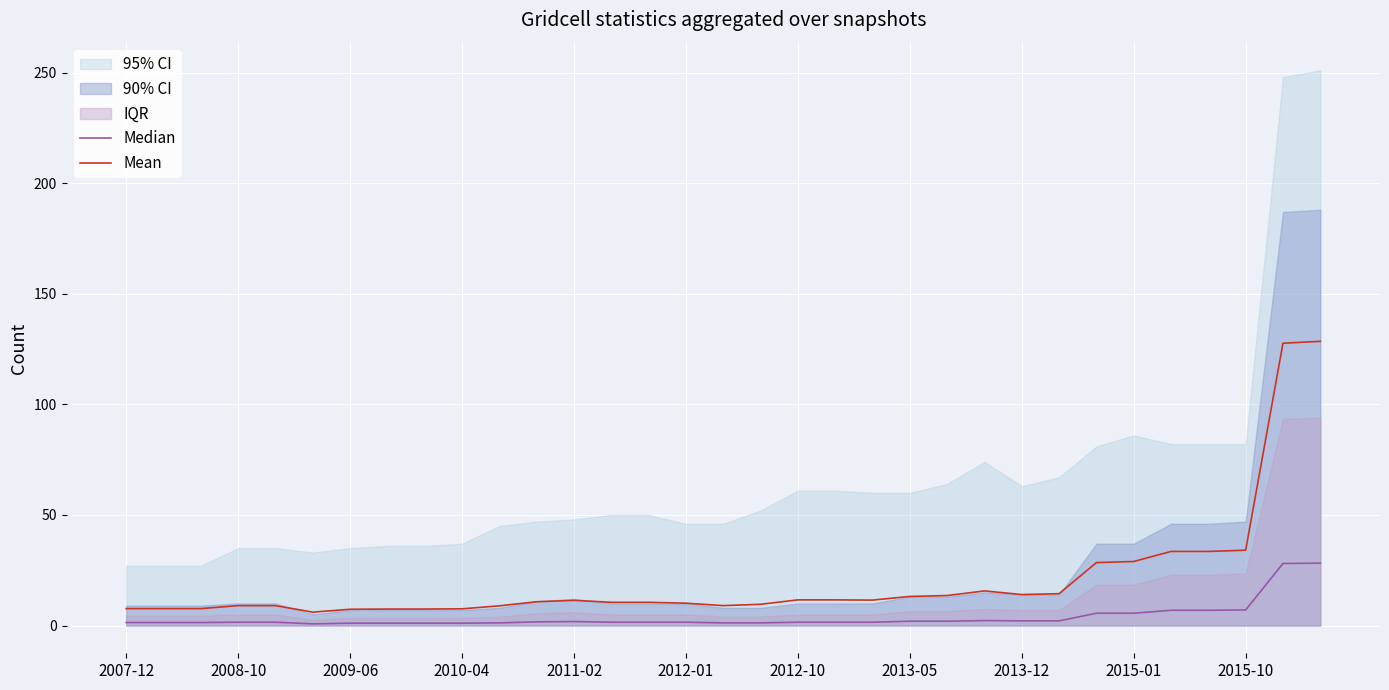

Which series has the largest total across all categories?

Mean